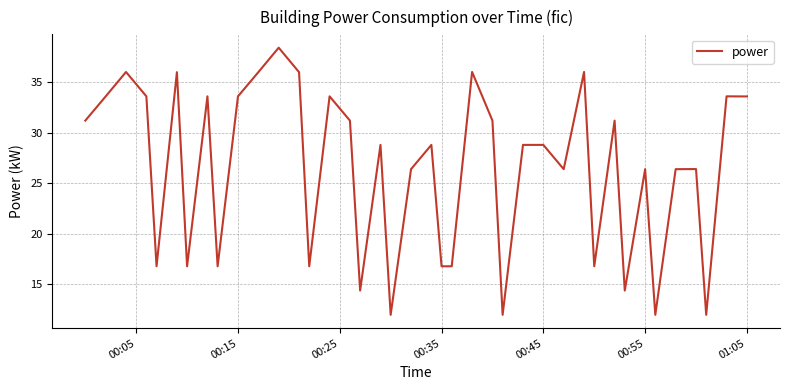

True or false: there are more than 0 points higher than both neighbors.

True